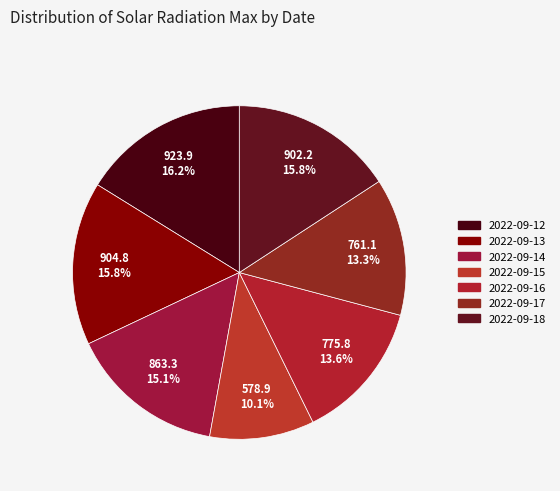

True or false: 2022-09-14 accounts for 15% of the total.

True